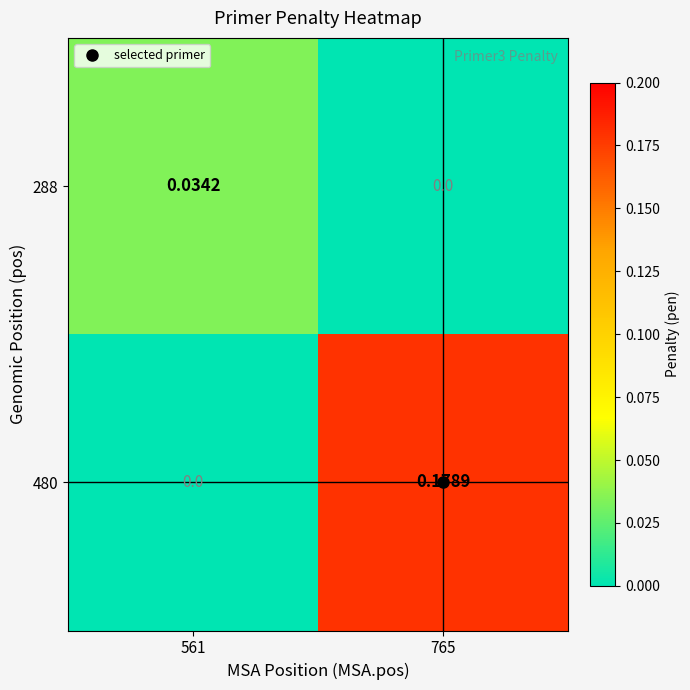

Which series changed the most between 561 and 765?

480